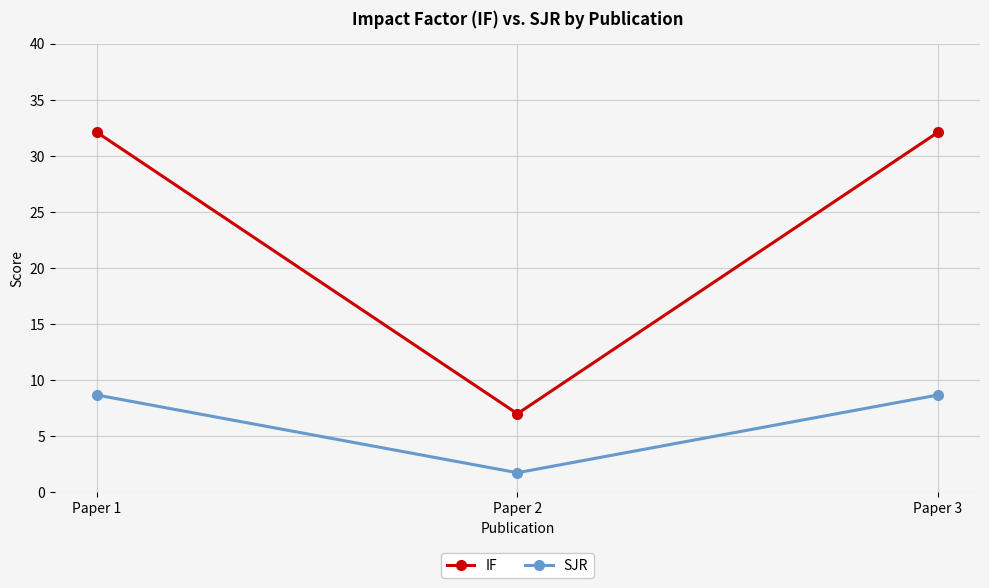

What is the greatest value displayed?

32.1